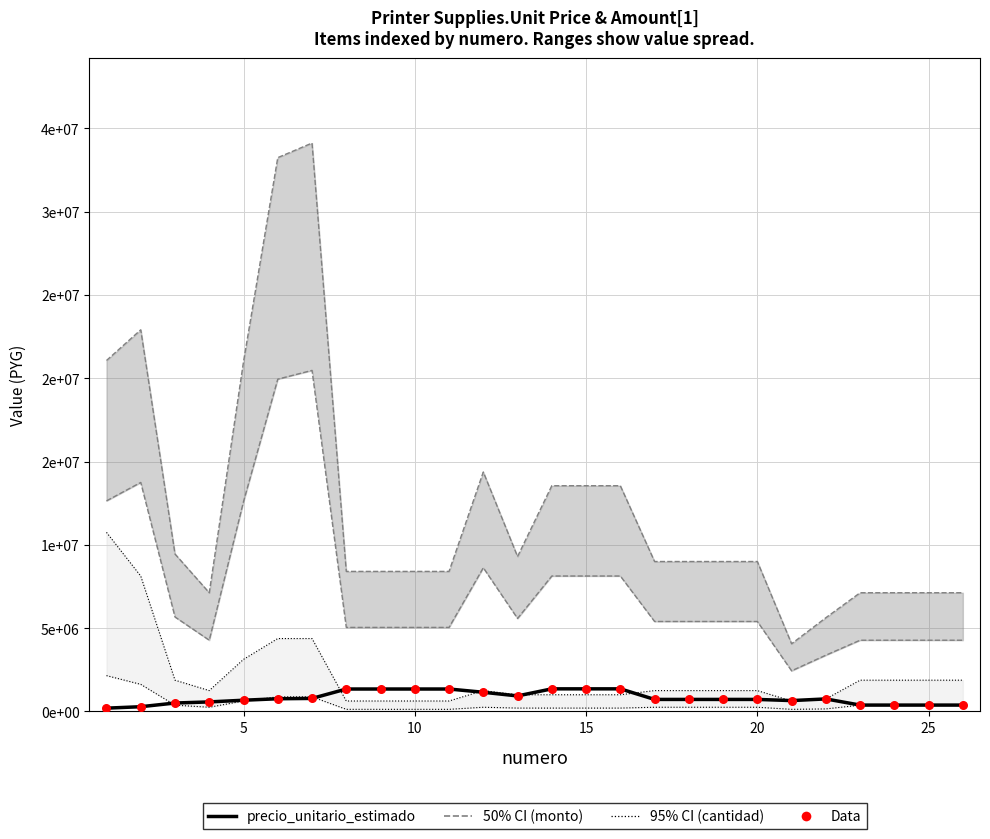

Which series contains the lowest Y value?

cantidad lower